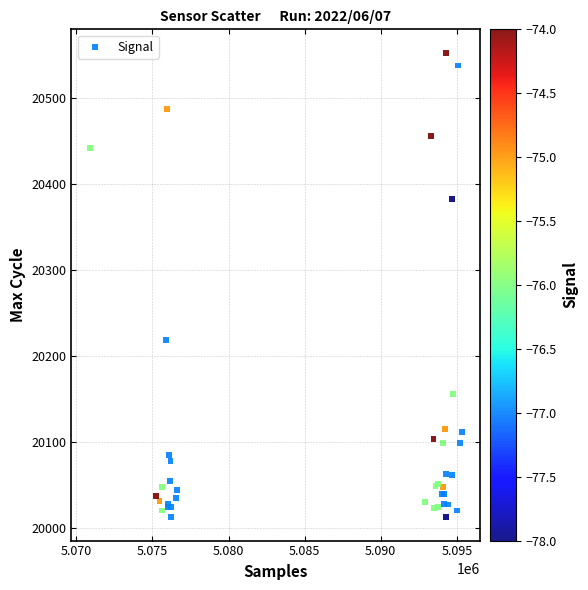

What Y value in the scatter plot is closest to 20282?

20218